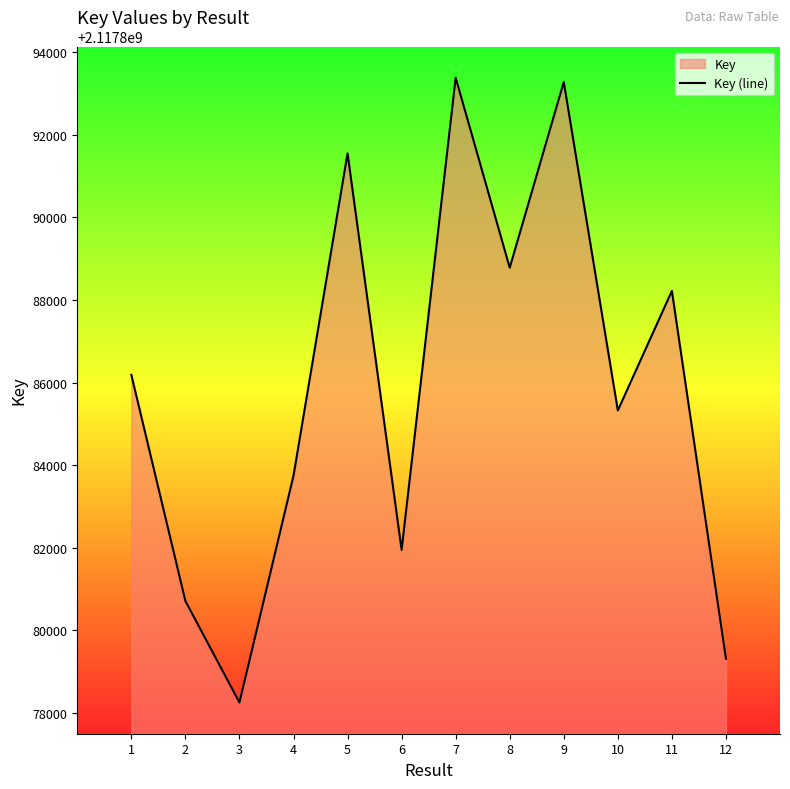

How many series are shown in this chart?

1